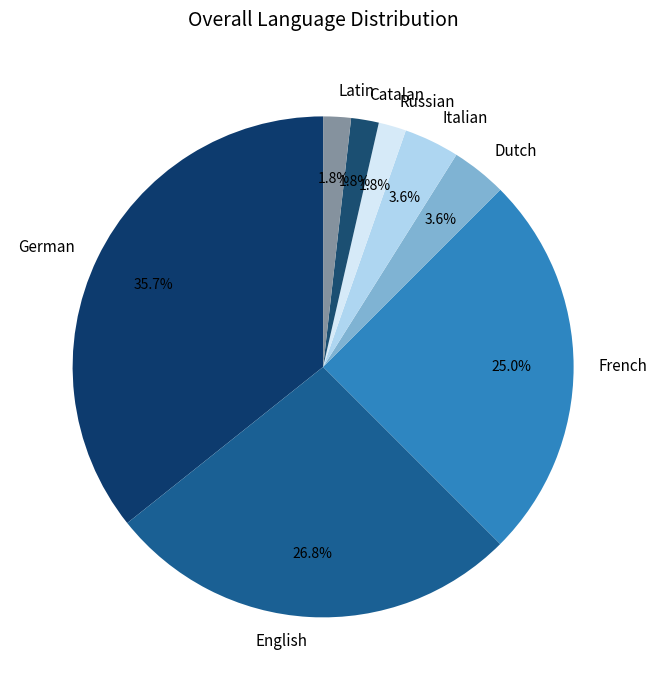

Does English account for over 50% of the chart?

No